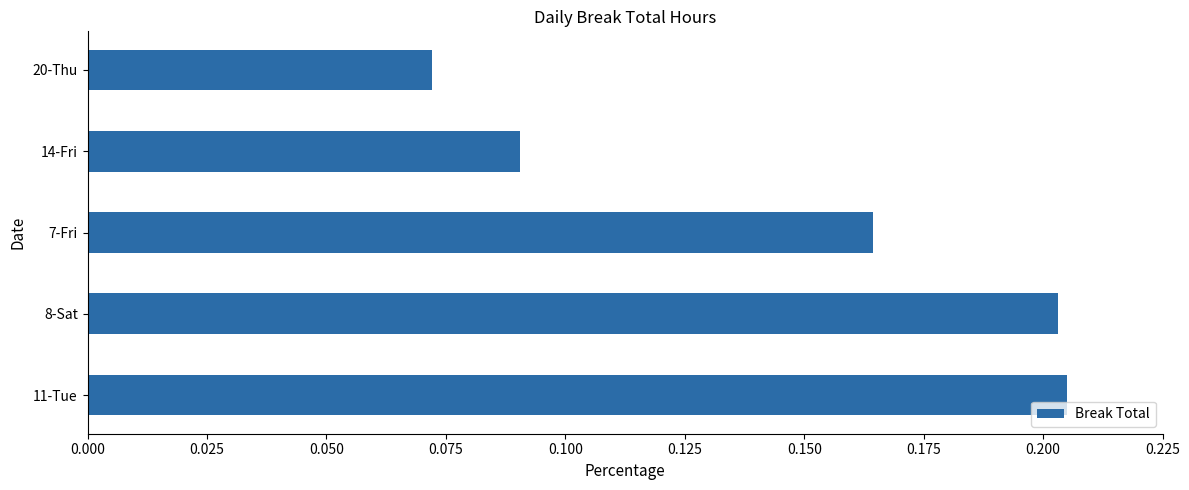

What is the sum of the values at 11-Tue and 14-Fri?

0.3